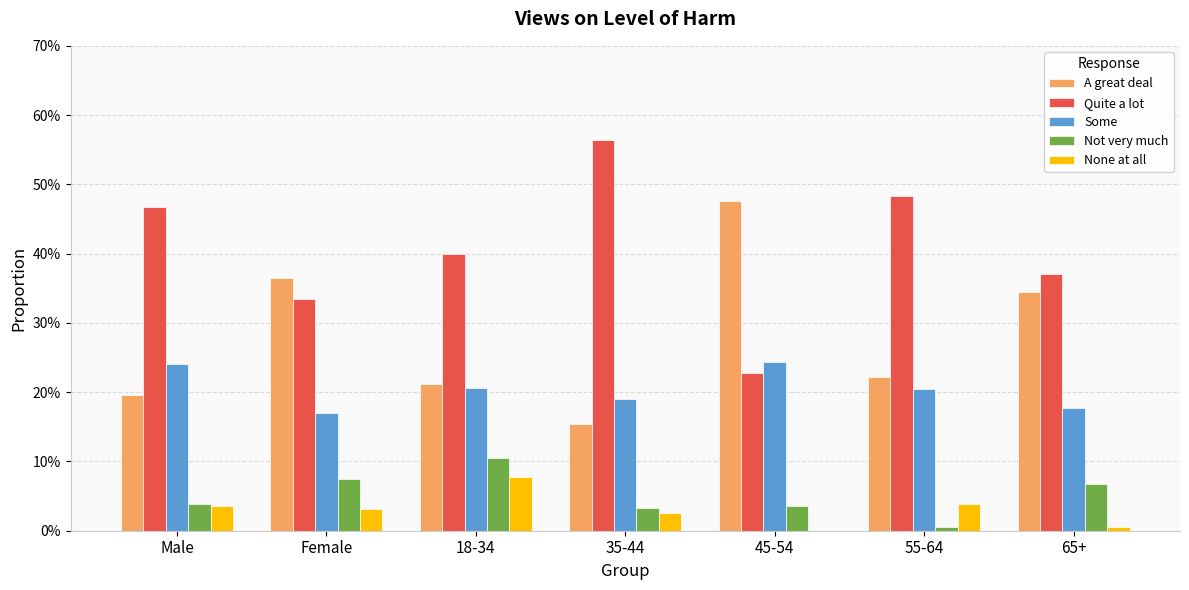

Does the chart contain stacked bars?

No